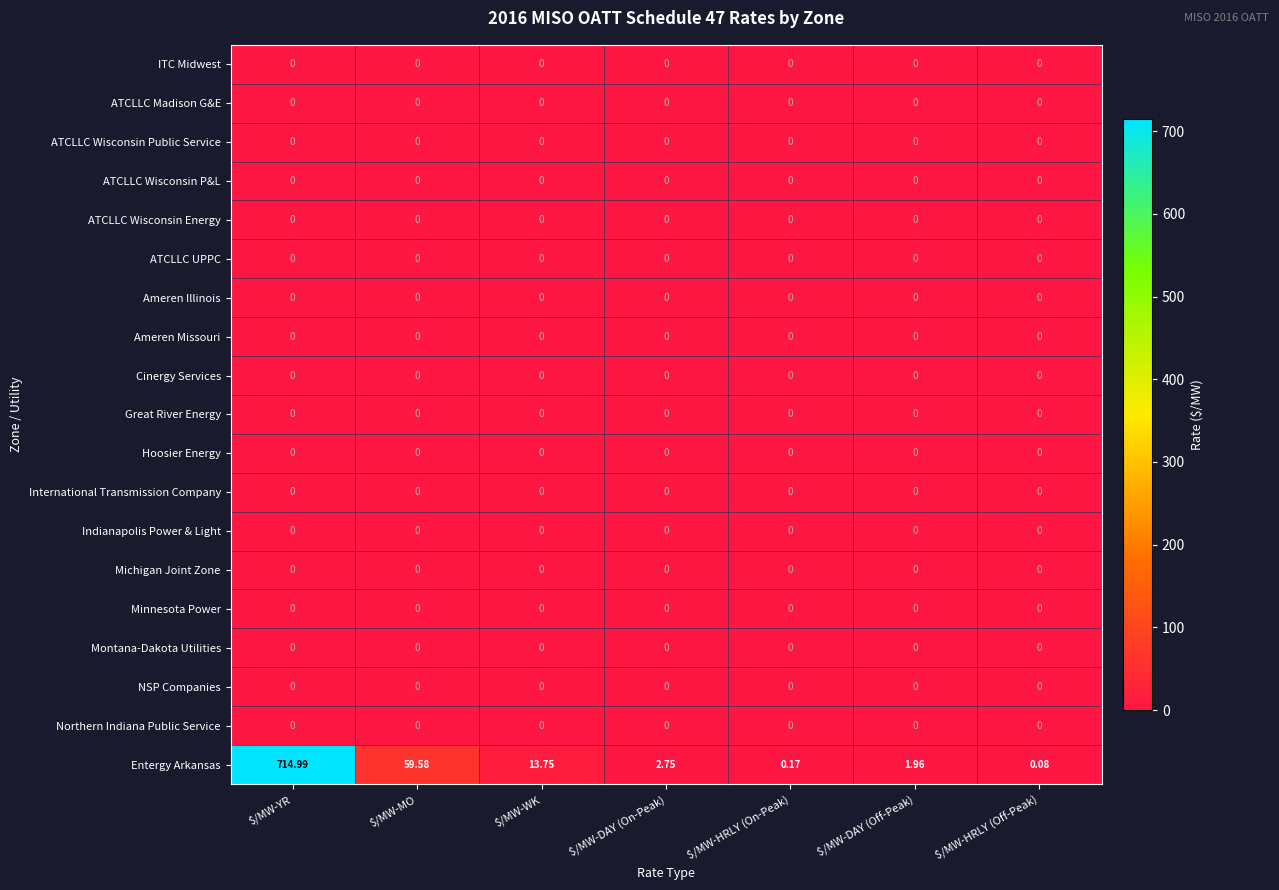

Which series has the widest spread of values?

Entergy Arkansas